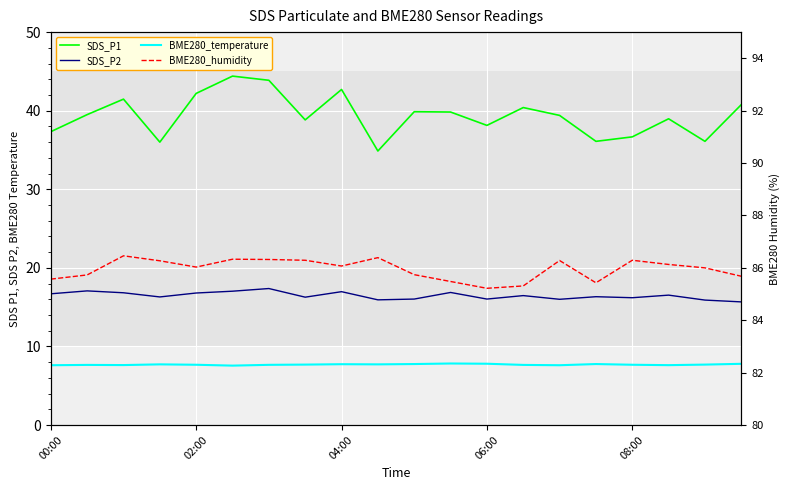

True or false: SDS_P2 and BME280_temperature cross at least once.

False